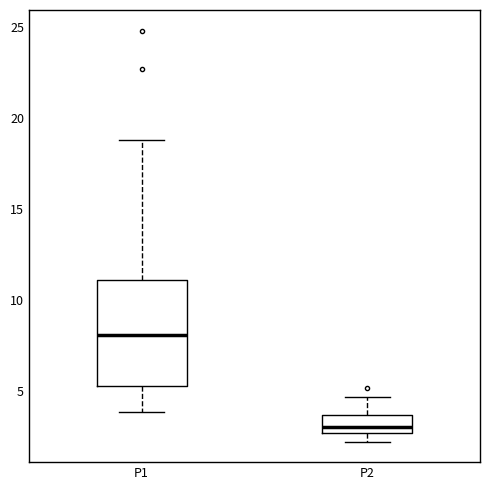

Reading left to right, transcribe this box plot: for each box, give where its median line is, the range the box spans, and where its two whiskers end, as read against the y-axis. The values are not printed on the chart, so give them approximately, as read against the axis.

P1: median 8.0, box 5.5 to 11.0, whiskers 4.0 to 19.0
P2: median 3.0, box 2.5 to 3.5, whiskers 2.0 to 4.5